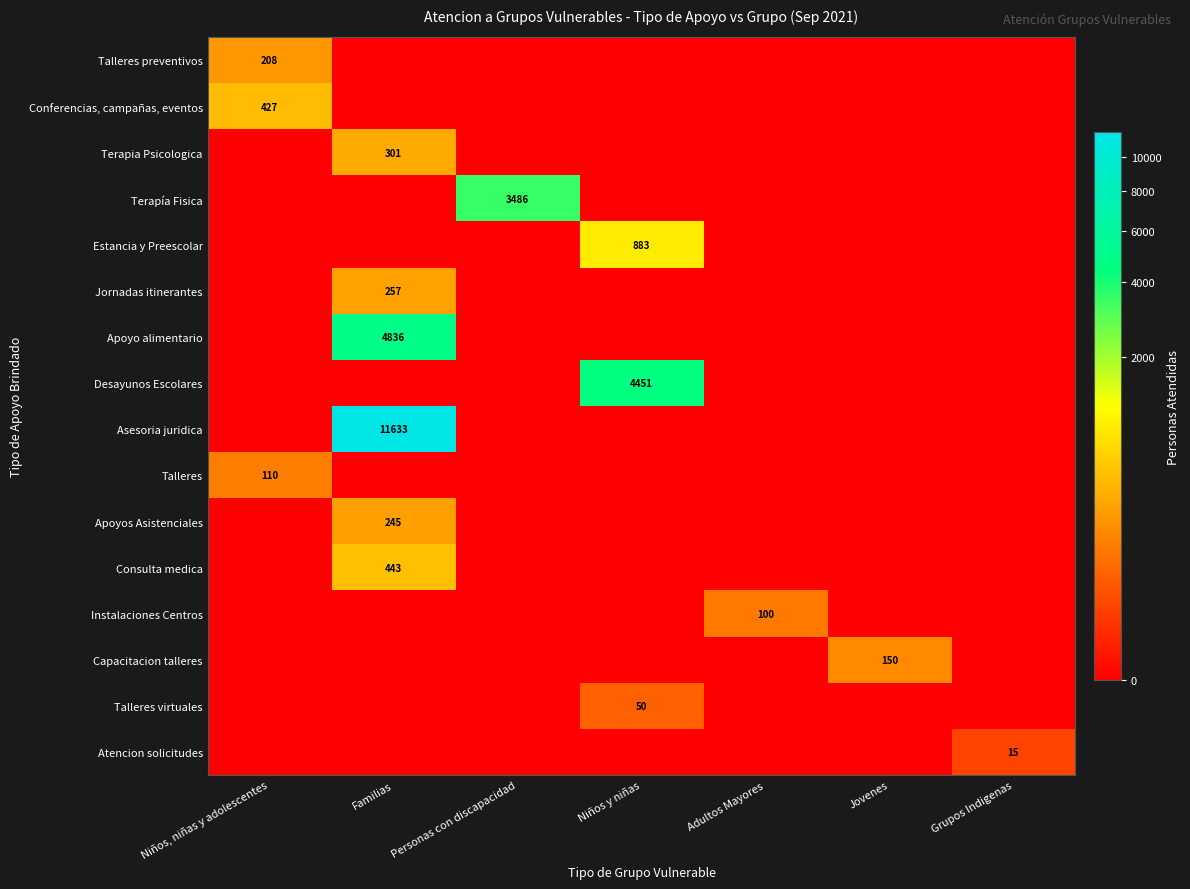

True or false: Terapia Psicologica has a value of 301 at Familias.

True